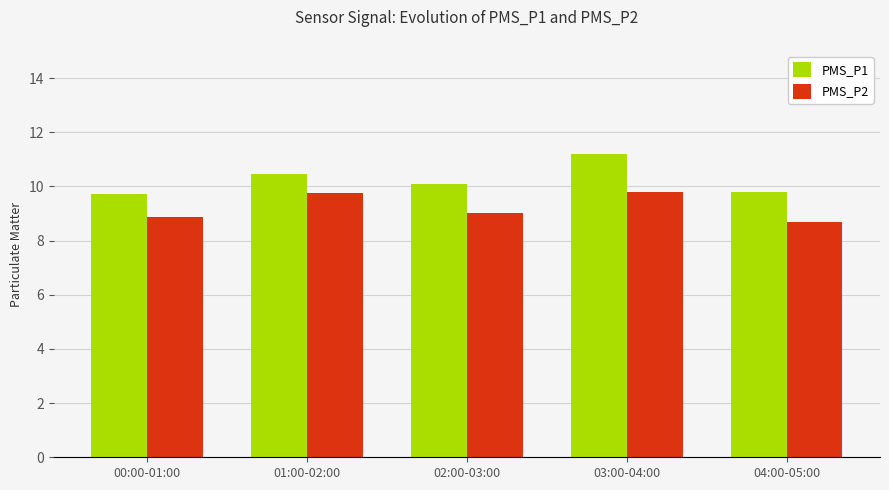

Reading left to right, extract all data points from this chart.

PMS_P1: 00:00-01:00=9.7	01:00-02:00=10.5	02:00-03:00=10.1	03:00-04:00=11.2	04:00-05:00=9.8
PMS_P2: 00:00-01:00=8.9	01:00-02:00=9.8	02:00-03:00=9.0	03:00-04:00=9.8	04:00-05:00=8.7